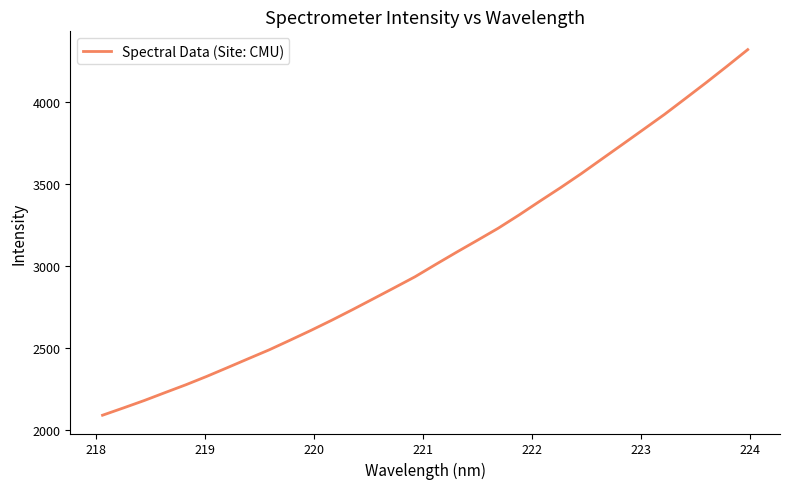

What is the minimum value shown in the chart?

2090.1